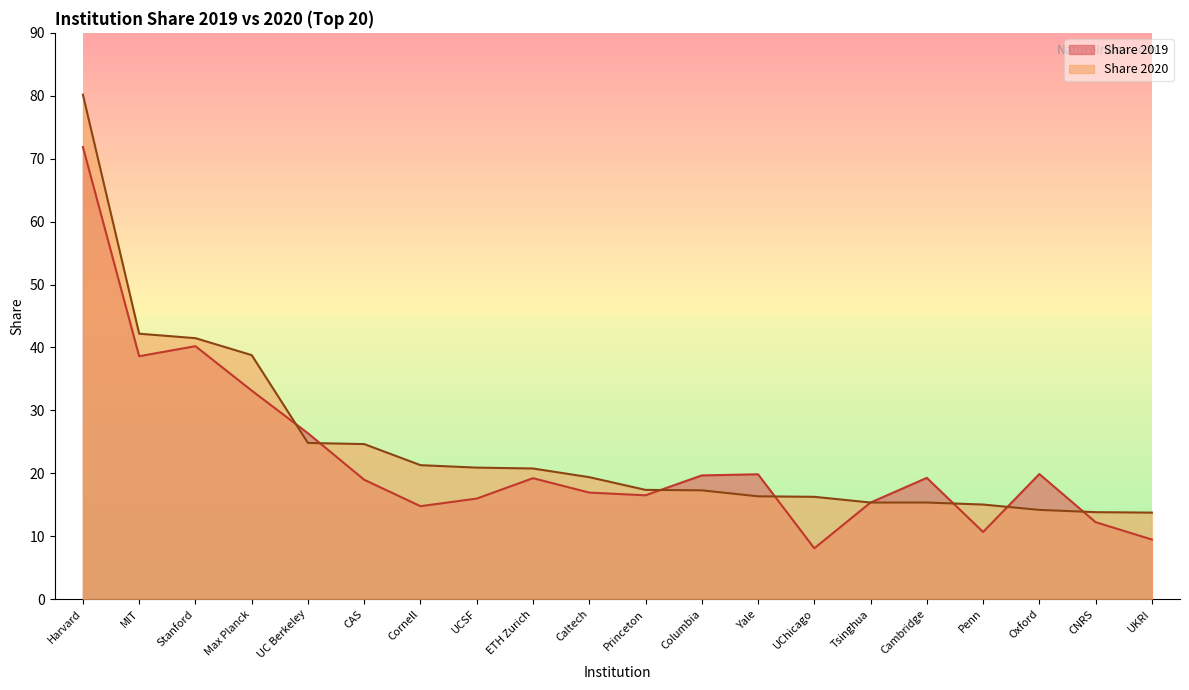

Does the chart display data point markers on the line(s)?

No